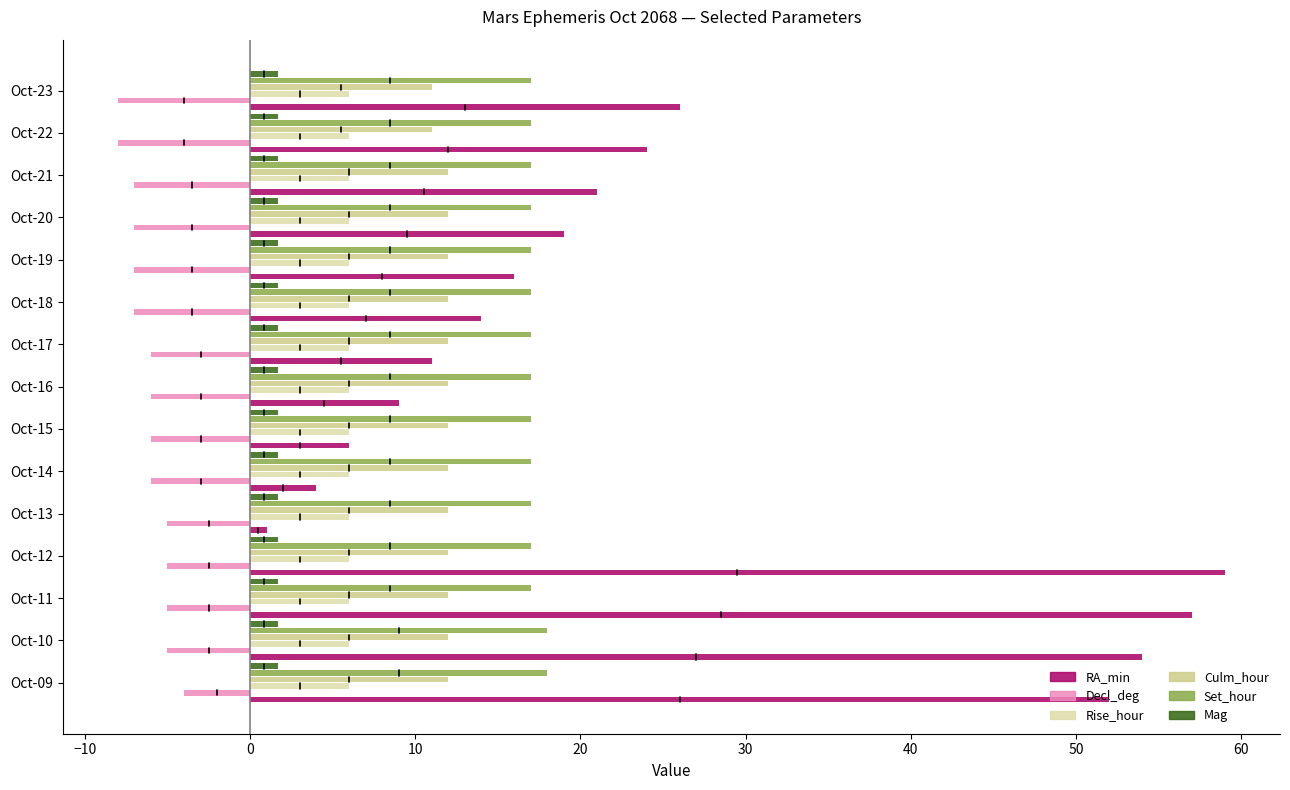

Which series has the largest total across all categories?

RA_min